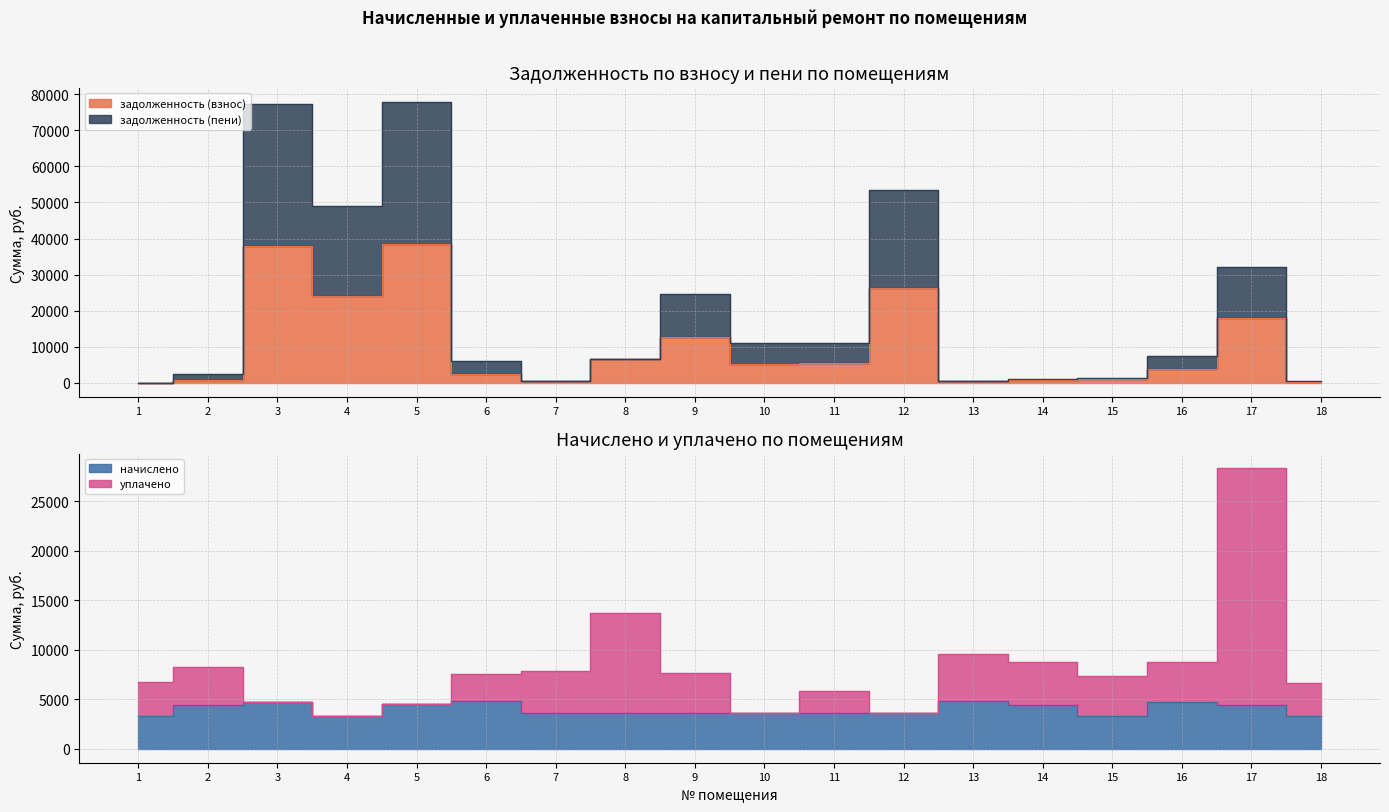

Between 7 and 11, which is larger?

11